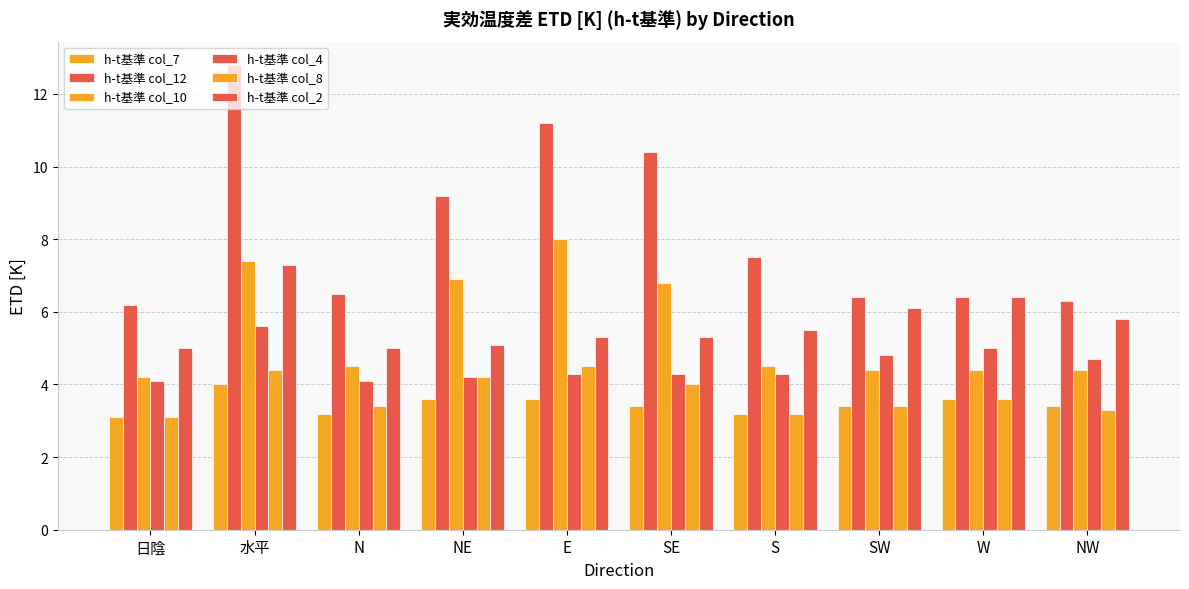

Reading left to right, what are all the values shown in this chart?

h-t基準 col_7: 3.1	4.0	3.2	3.6	3.6	3.4	3.2	3.4	3.6	3.4
h-t基準 col_12: 6.2	12.8	6.5	9.2	11.2	10.4	7.5	6.4	6.4	6.3
h-t基準 col_10: 4.2	7.4	4.5	6.9	8.0	6.8	4.5	4.4	4.4	4.4
h-t基準 col_4: 4.1	5.6	4.1	4.2	4.3	4.3	4.3	4.8	5.0	4.7
h-t基準 col_8: 3.1	4.4	3.4	4.2	4.5	4.0	3.2	3.4	3.6	3.3
h-t基準 col_2: 5.0	7.3	5.0	5.1	5.3	5.3	5.5	6.1	6.4	5.8